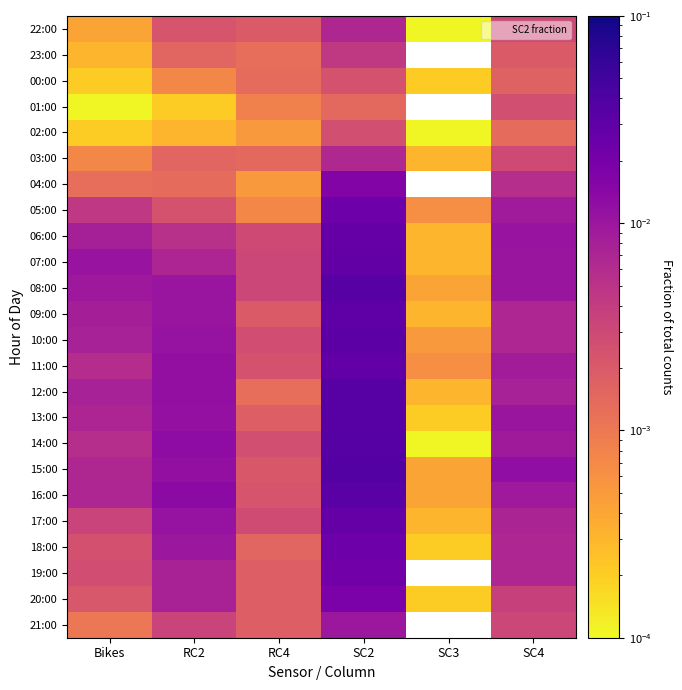

Is it true that 04:00 equals 0.0 at RC2?

False